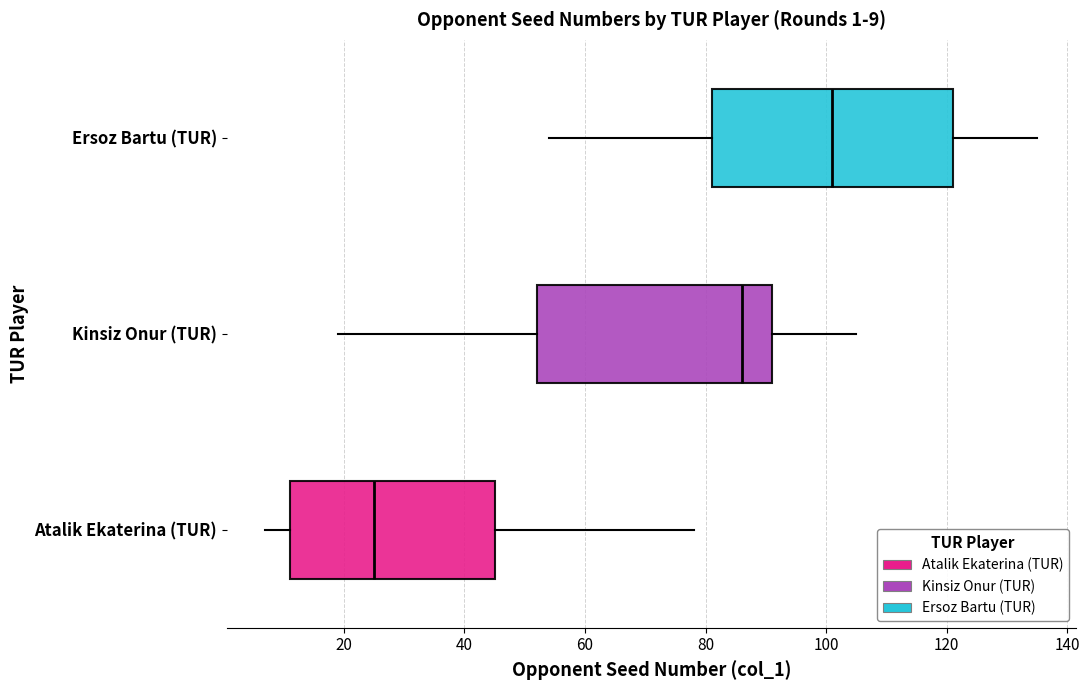

Which box has the furthest to the left median line?

Atalik Ekaterina (TUR)